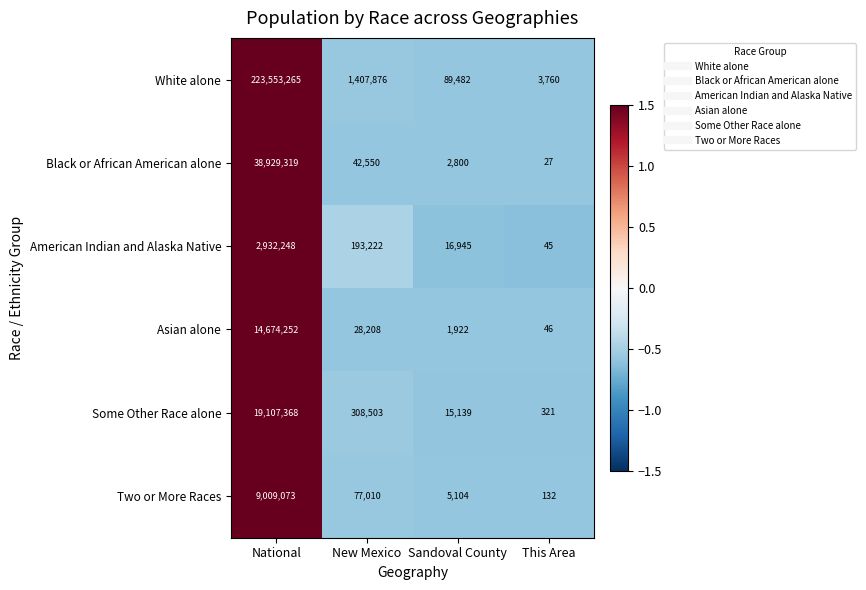

At which label does Asian alone first exceed 28208?

National